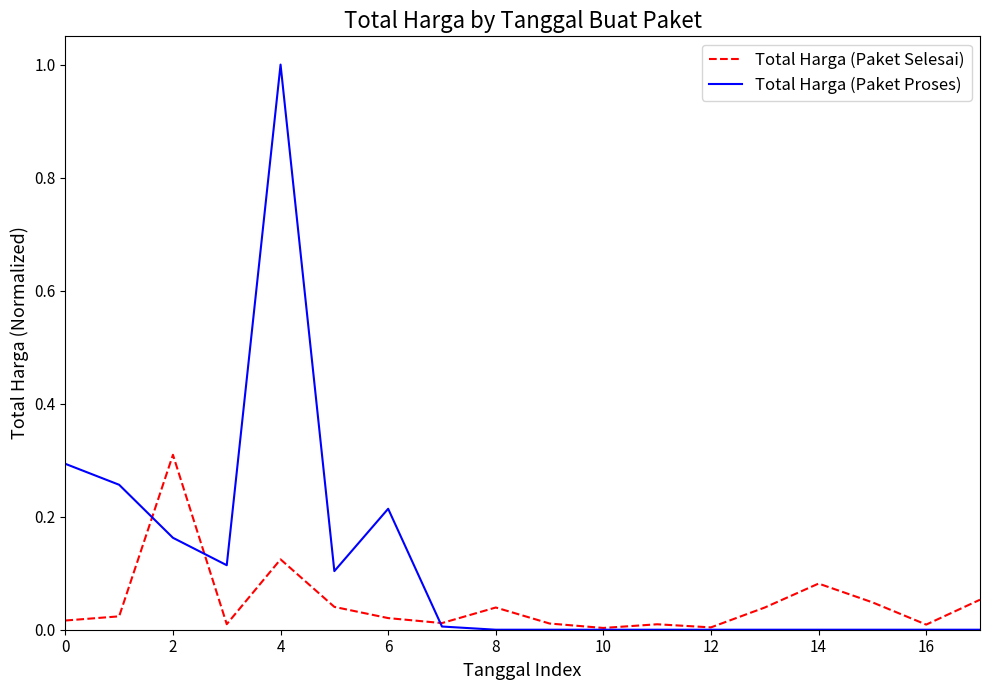

How many distinct data groups are displayed?

2